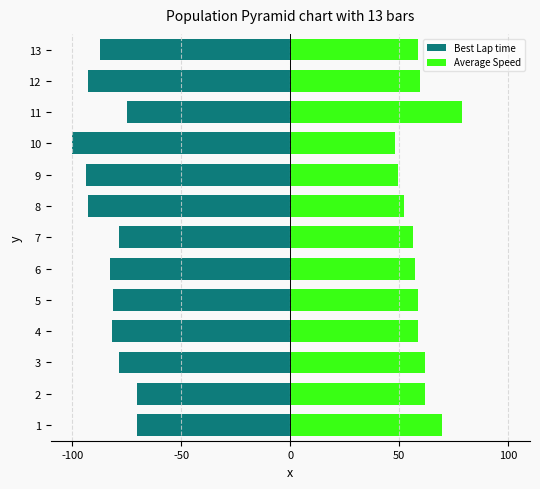

Which series has the largest total across all categories?

Average Speed